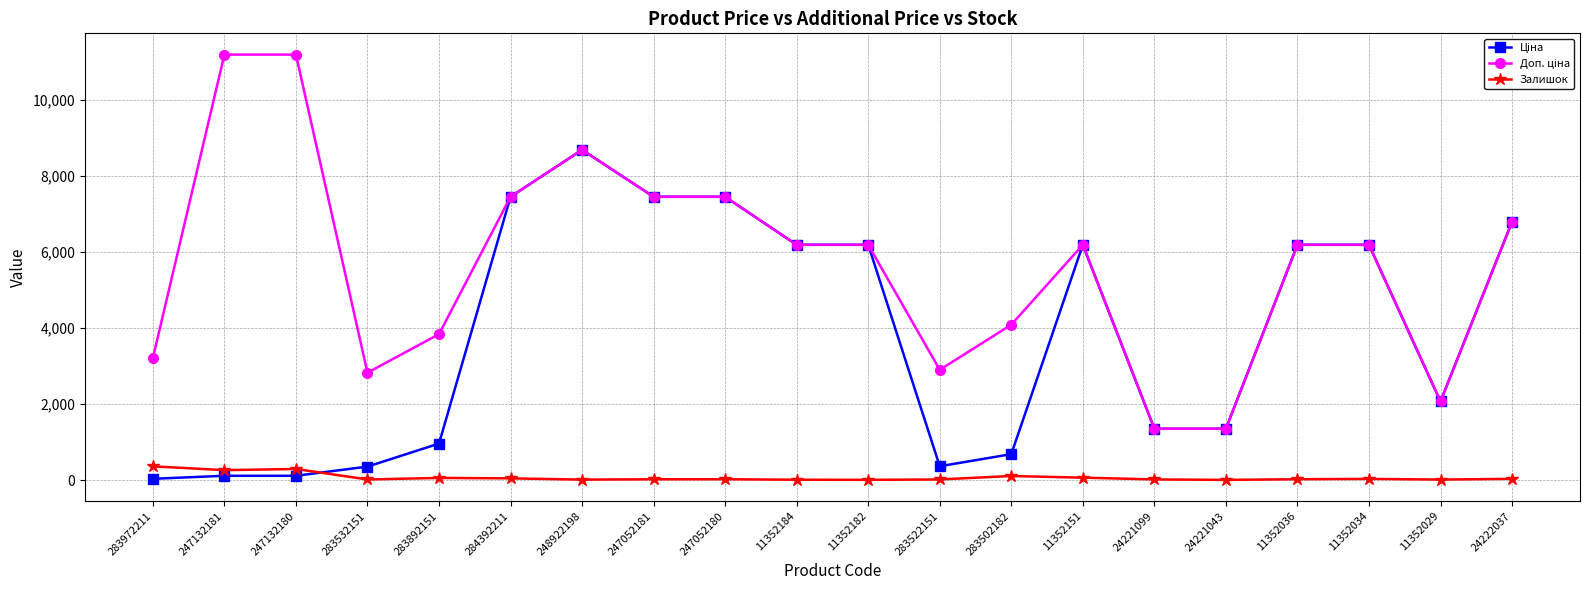

What is the maximum value shown in the chart?

11182.0